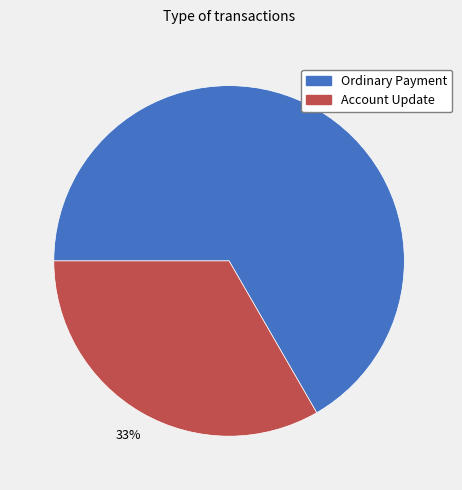

Is it true that Account Update is 46% of the pie?

False